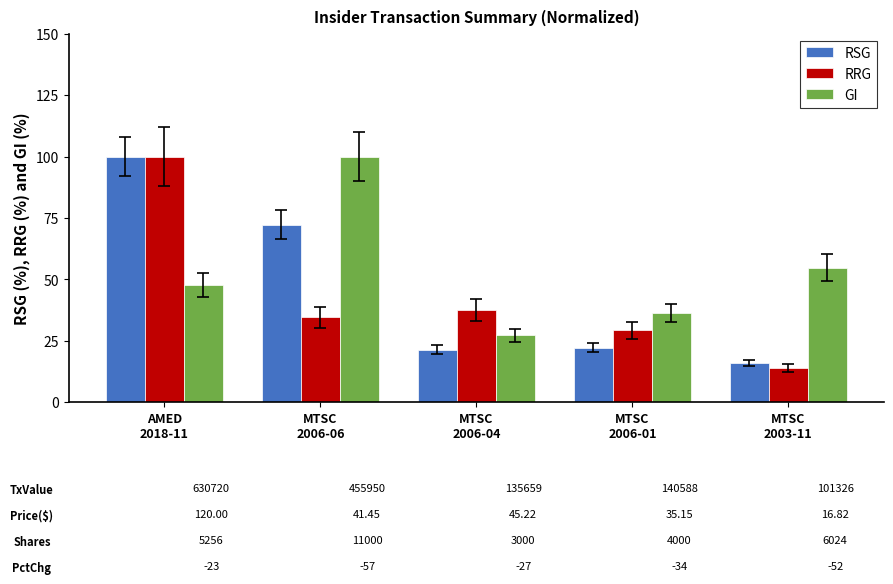

Reading left to right, transcribe all the data shown in this chart.

RSG: AMED
2018-11=100.0	MTSC
2006-06=72.3	MTSC
2006-04=21.5	MTSC
2006-01=22.3	MTSC
2003-11=16.1
RRG: AMED
2018-11=100.0	MTSC
2006-06=34.5	MTSC
2006-04=37.7	MTSC
2006-01=29.3	MTSC
2003-11=14.0
GI: AMED
2018-11=47.8	MTSC
2006-06=100.0	MTSC
2006-04=27.3	MTSC
2006-01=36.4	MTSC
2003-11=54.8